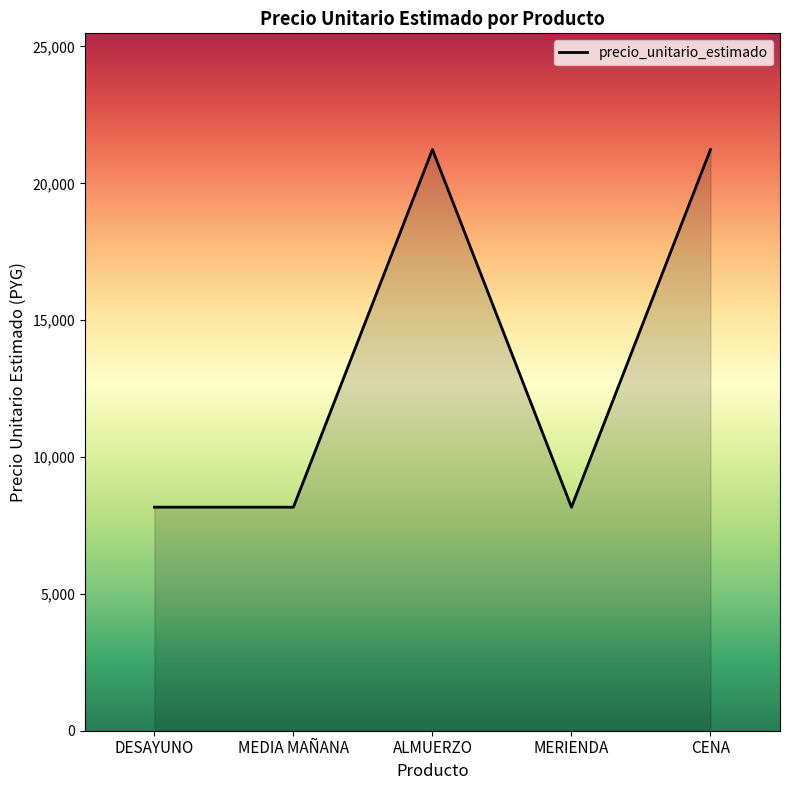

Approximately how many times larger is the value at MEDIA MAÑANA compared to CENA?

0.4